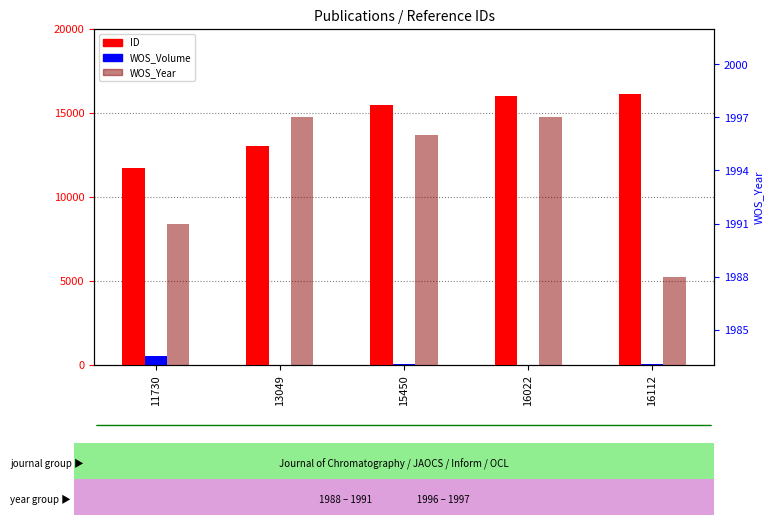

What is the sum of the ID values at 16022 and 13049?

29071